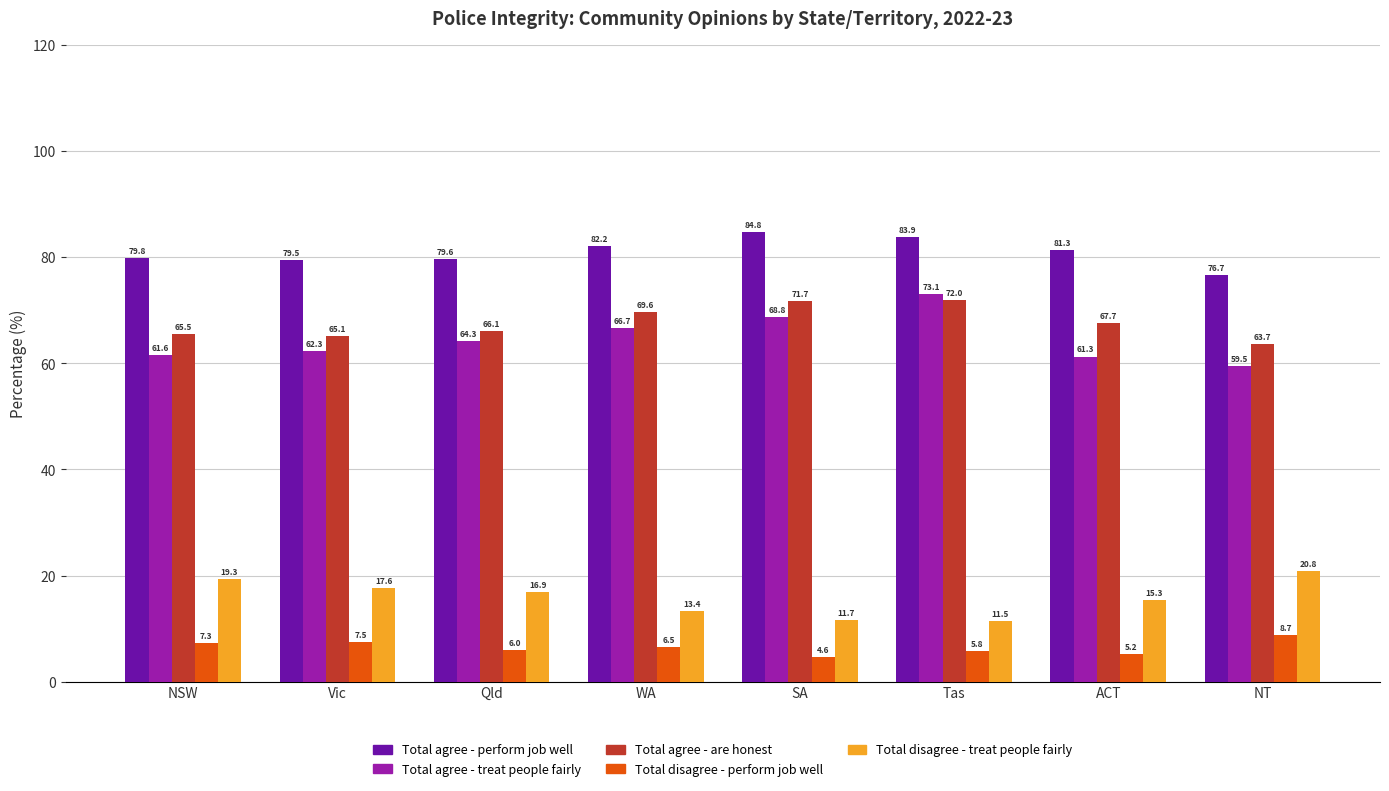

Reading left to right, extract all data points from this chart.

Total agree - perform job well: NSW=79.8	Vic=79.5	Qld=79.6	WA=82.2	SA=84.8	Tas=83.9	ACT=81.3	NT=76.7
Total agree - treat people fairly: NSW=61.6	Vic=62.3	Qld=64.3	WA=66.7	SA=68.8	Tas=73.1	ACT=61.3	NT=59.5
Total agree - are honest: NSW=65.5	Vic=65.1	Qld=66.1	WA=69.6	SA=71.7	Tas=72.0	ACT=67.7	NT=63.7
Total disagree - perform job well: NSW=7.3	Vic=7.5	Qld=6.0	WA=6.5	SA=4.6	Tas=5.8	ACT=5.2	NT=8.7
Total disagree - treat people fairly: NSW=19.3	Vic=17.6	Qld=16.9	WA=13.4	SA=11.7	Tas=11.5	ACT=15.3	NT=20.8